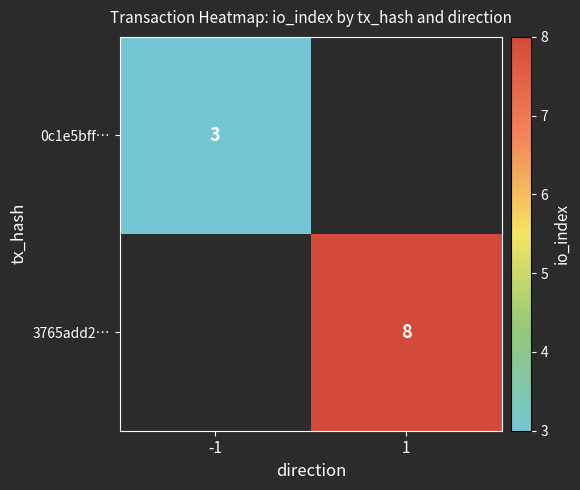

Is the value of 0c1e5bff… at 1 greater than the value of 3765add2… at -1?

No